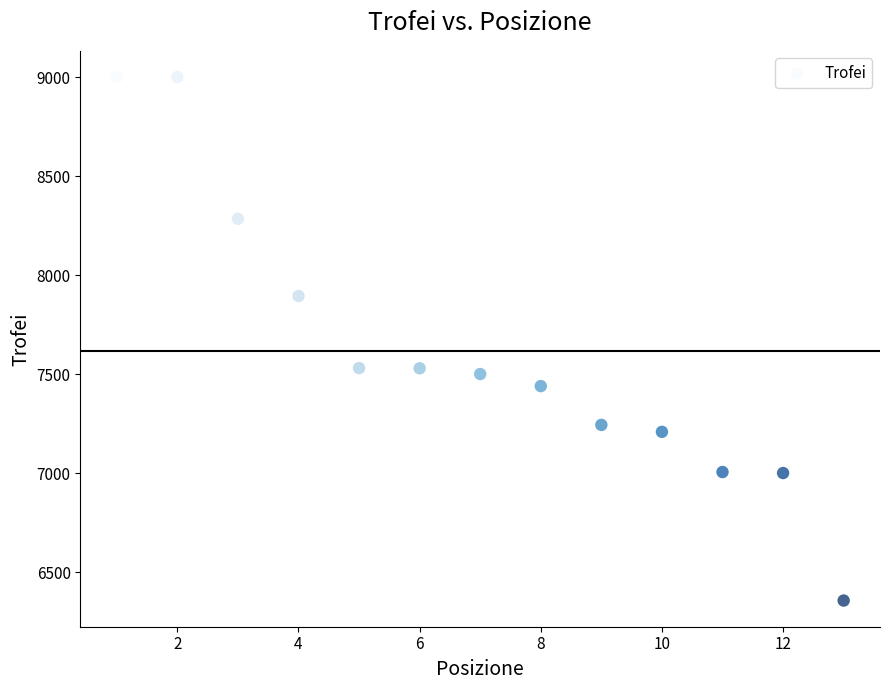

What is the range of Y values (max minus min)?

2644